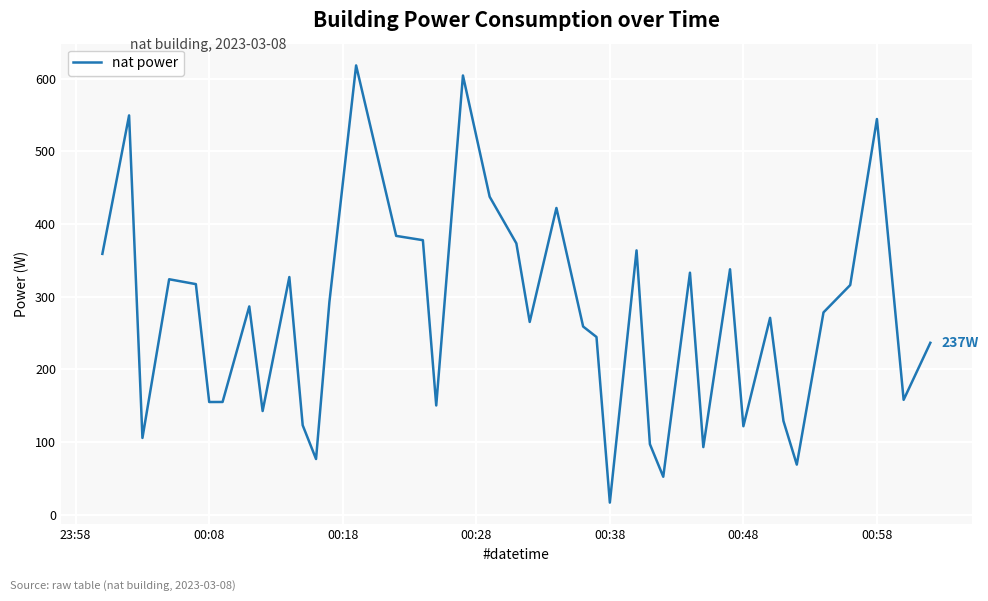

What is the maximum value shown in the chart?

618.3